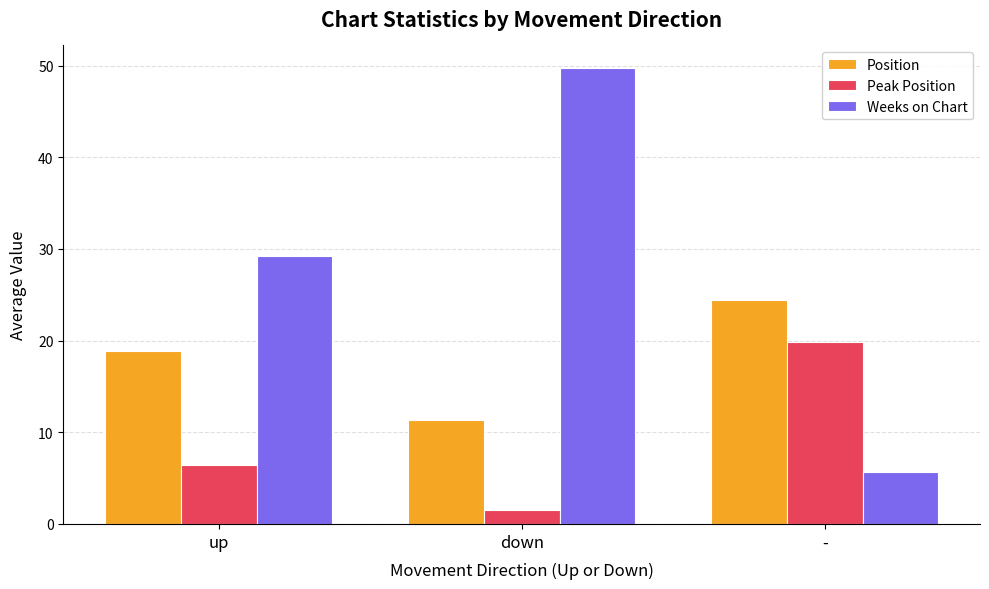

Which series has the widest spread of values?

Weeks on Chart